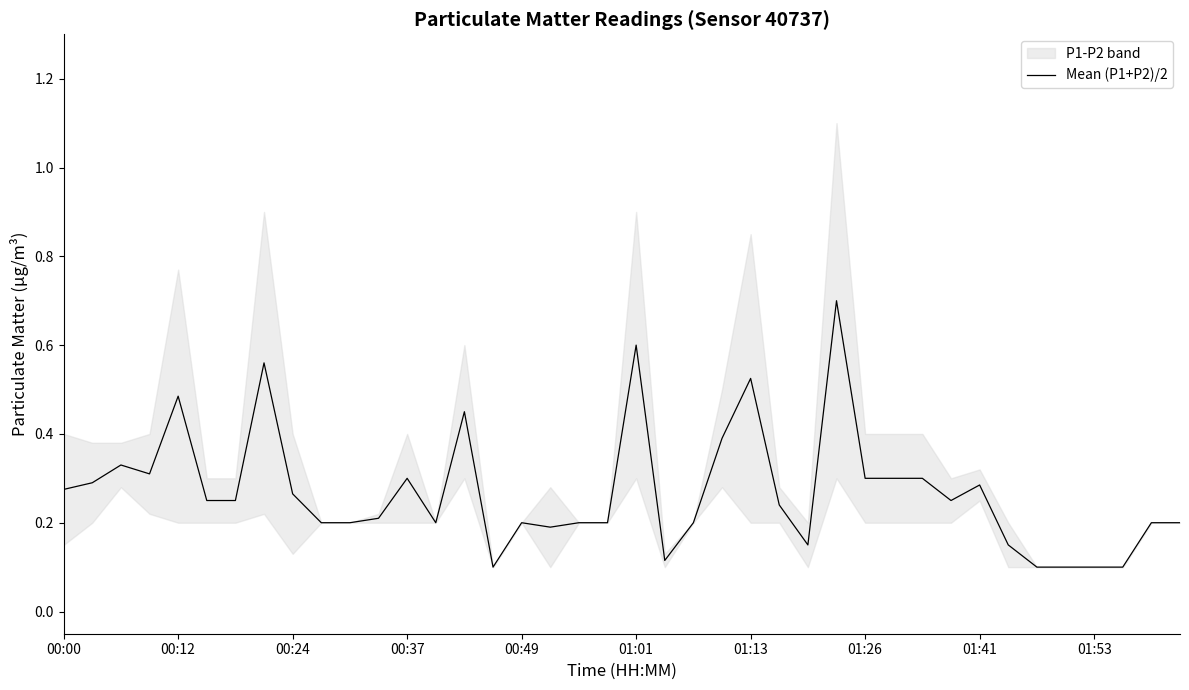

What is the change in value from 00:00 to 14?

+0.2